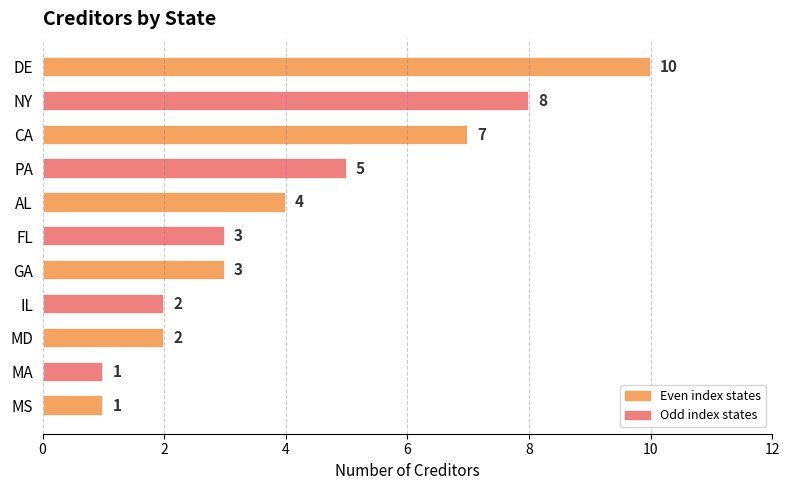

What is the difference between the second highest and second lowest values?

7